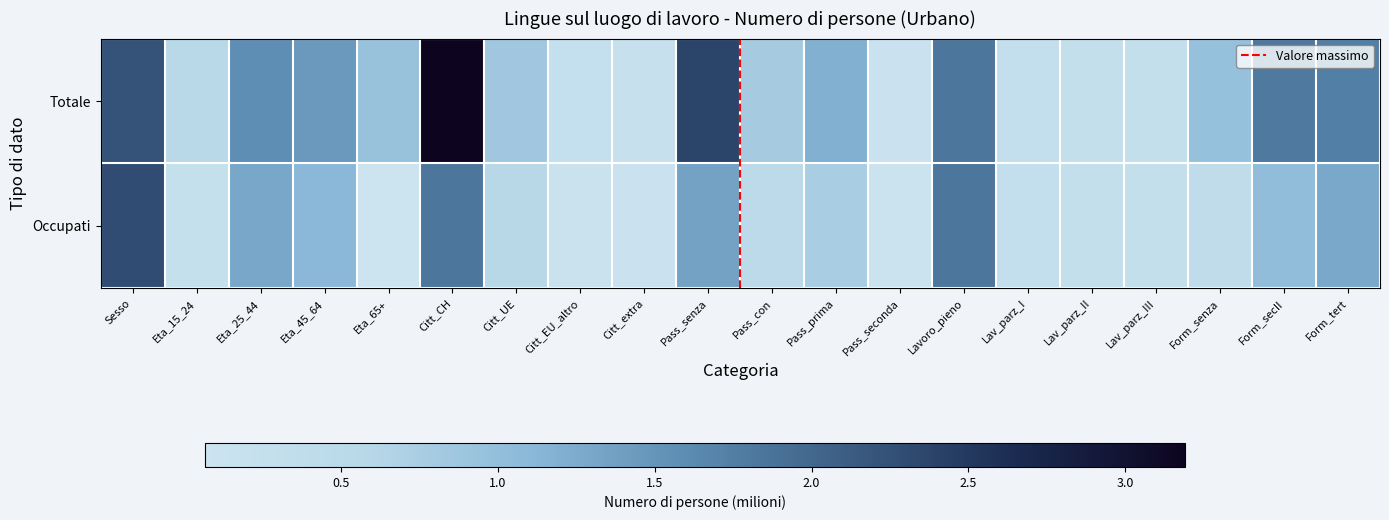

How many data points does each series have?

20